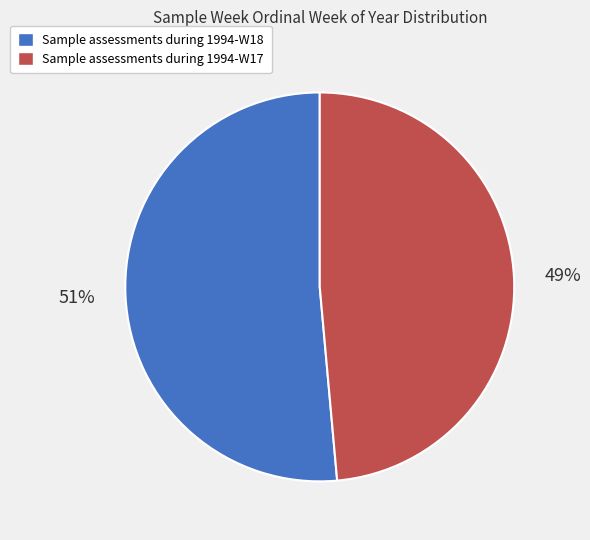

To the nearest percent, what portion does Sample assessments during 1994-W17 represent?

49%